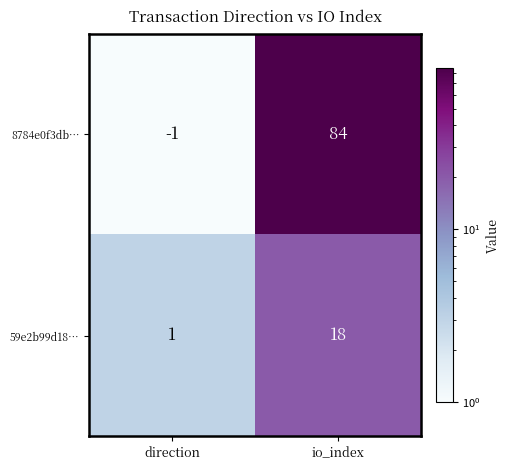

Is the value of 8784e0f3db… at direction greater than the value of 59e2b99d18… at direction?

No